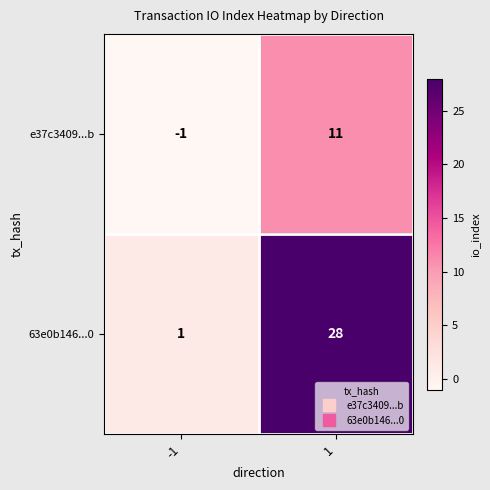

How many series are shown in this chart?

2